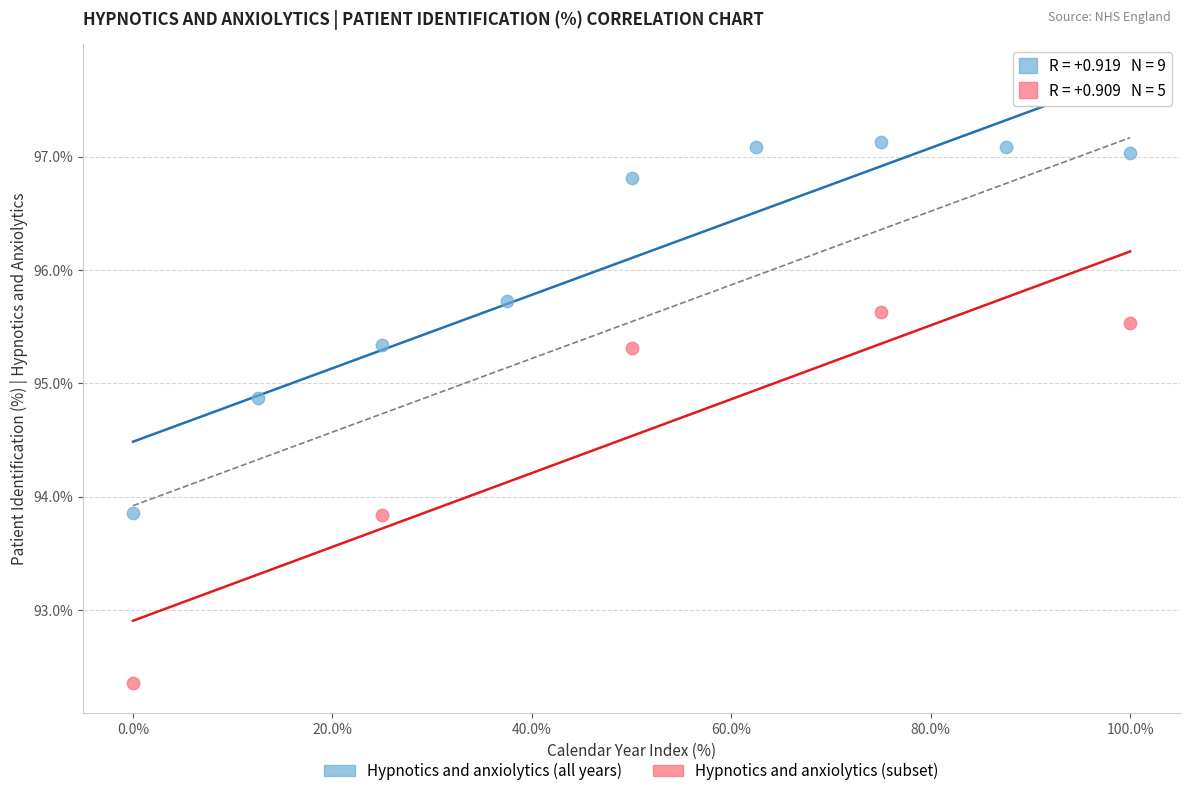

Which series reaches the maximum Y coordinate?

Hypnotics and anxiolytics (all years)